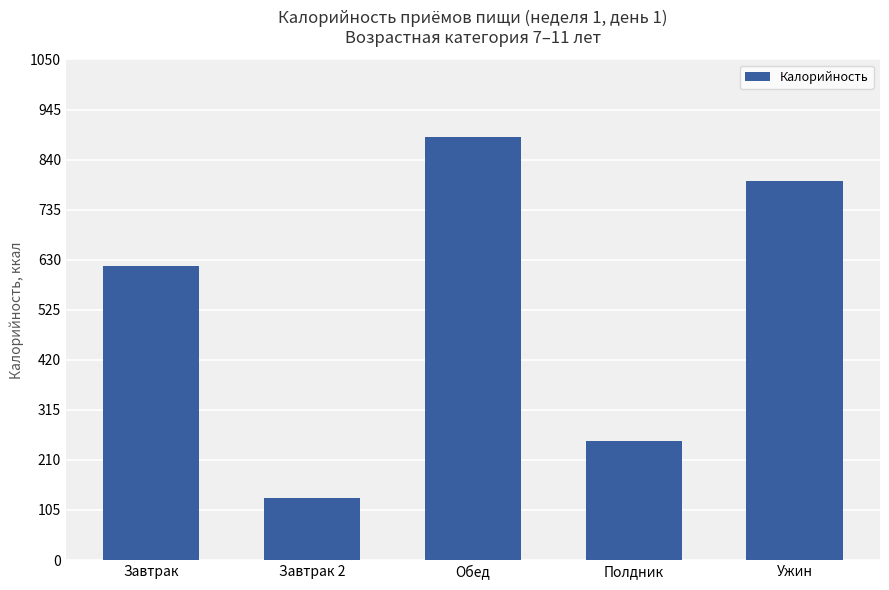

What is the label of the 3rd bar from the right?

Обед